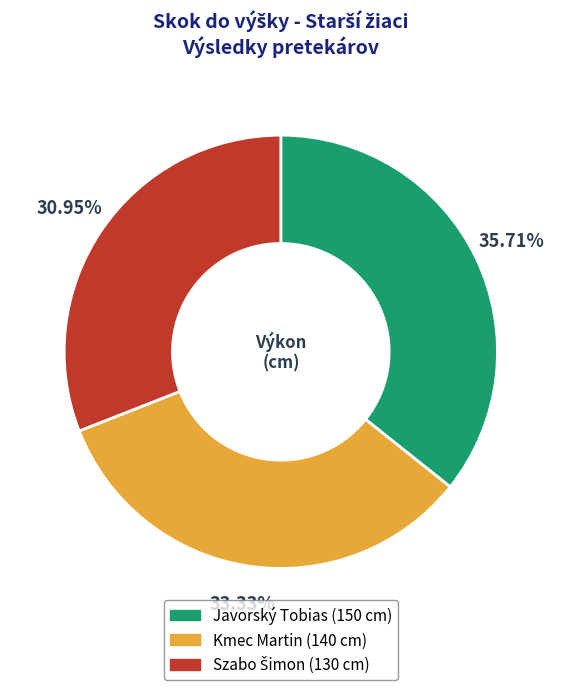

Which slice is the largest?

Javorský Tobias